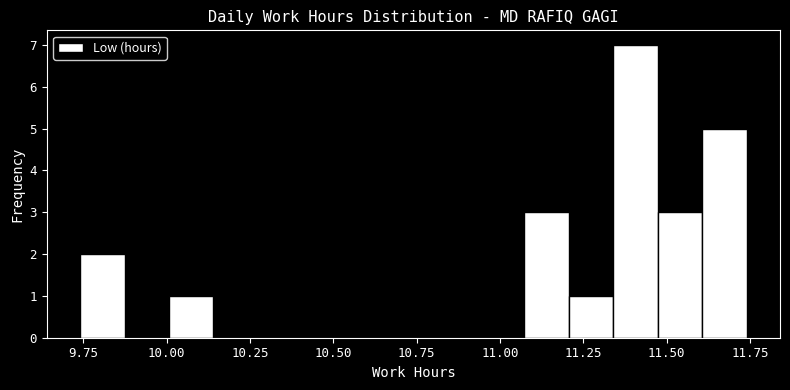

Around what value on the x-axis is the tallest bar? Give the approximate position of its centre, as read against the axis.

11.40